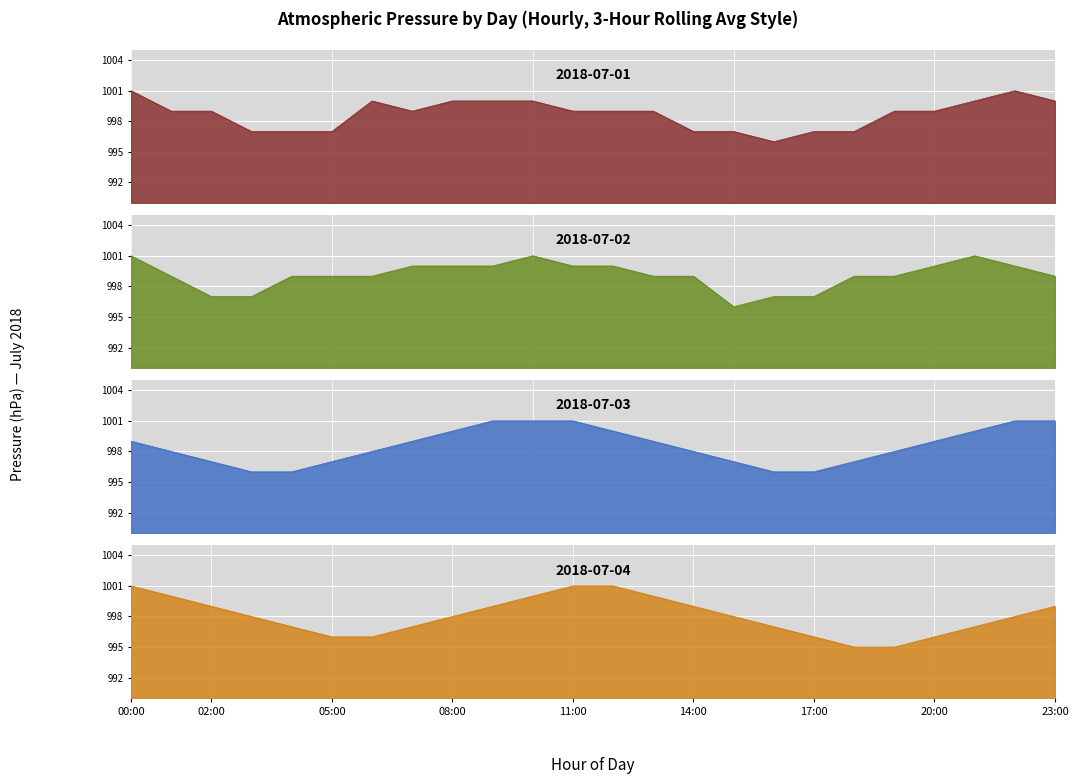

Rank the series by their average value, from lowest to highest.

2018-07-04, 2018-07-03, 2018-07-01, 2018-07-02